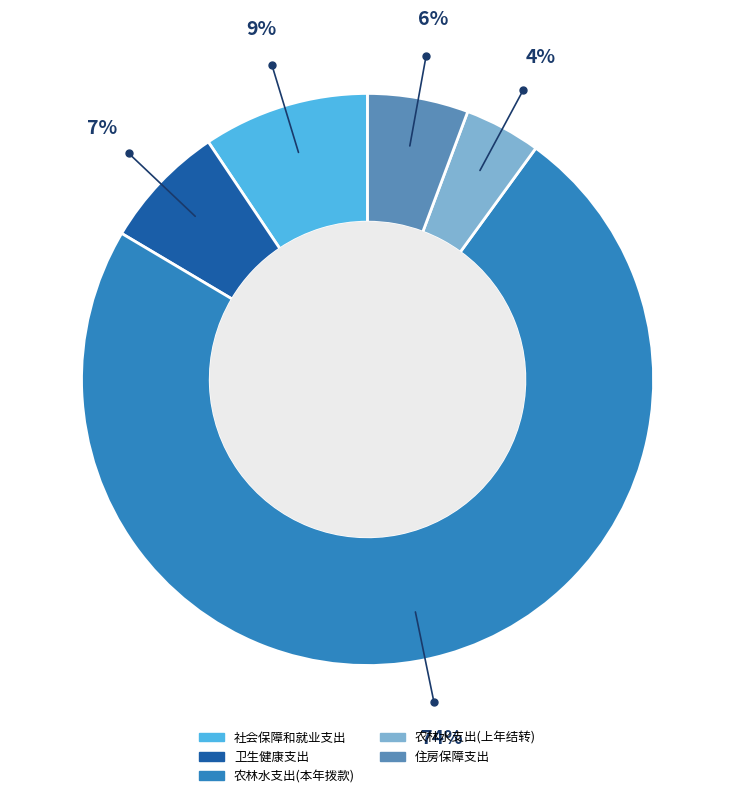

To the nearest percent, what is the combined percentage of 社会保障和就业支出 and 住房保障支出?

15%